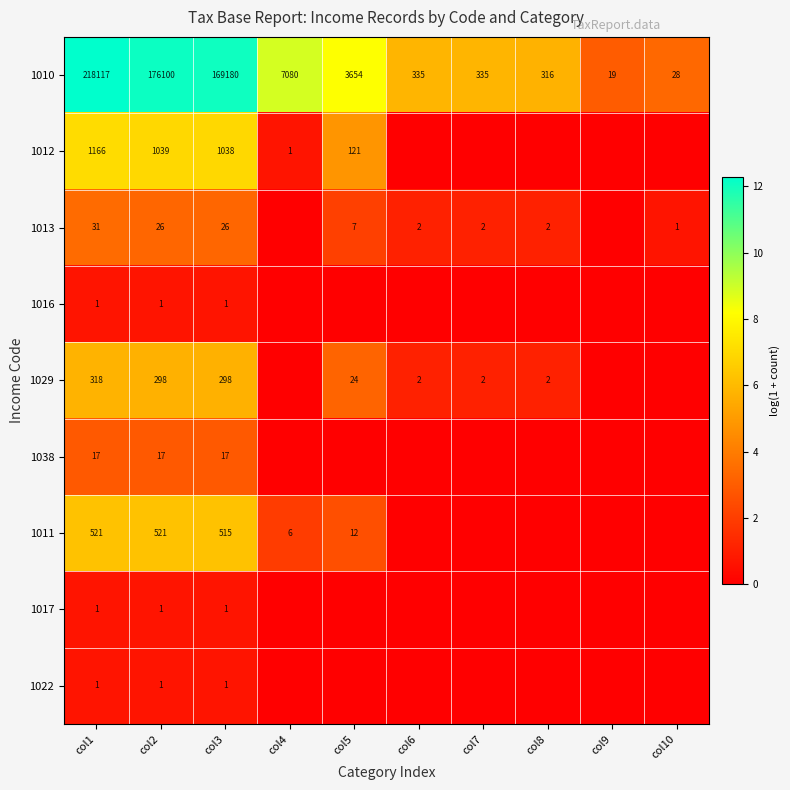

What is the sum of all 1010 values?

575164